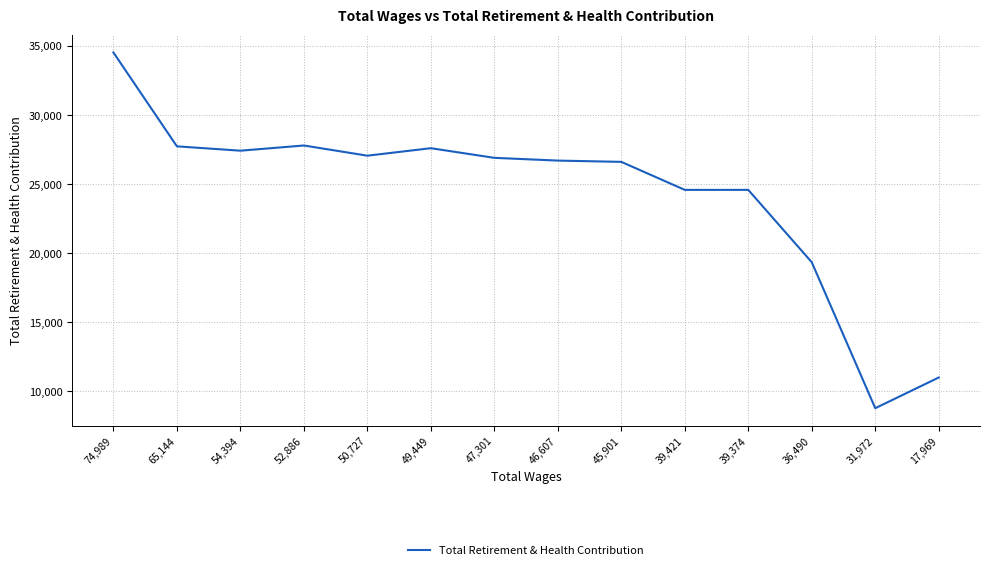

What position from the left is 17,969?

14